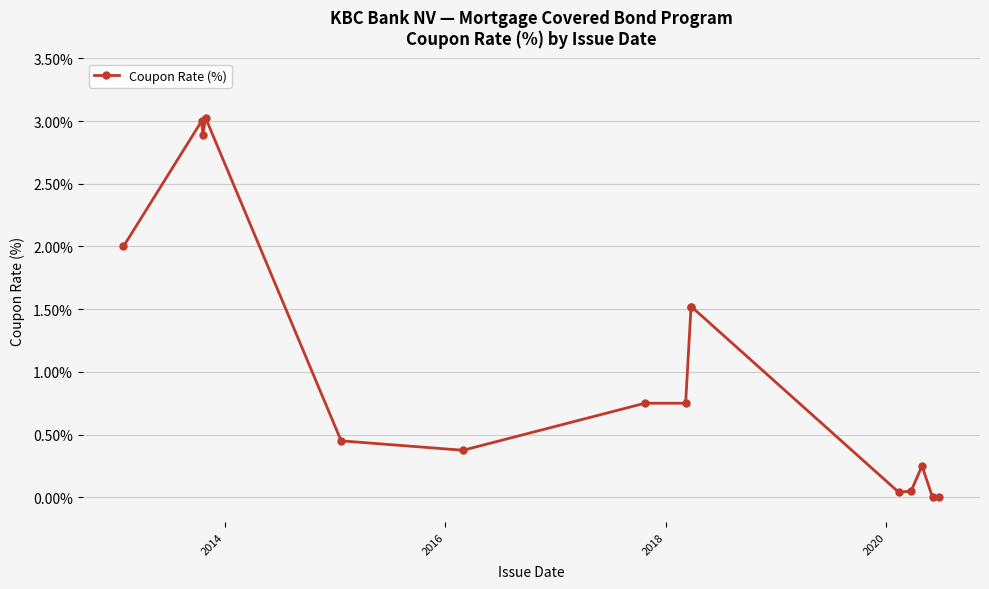

True or false: there are more than 1 points higher than both neighbors.

True